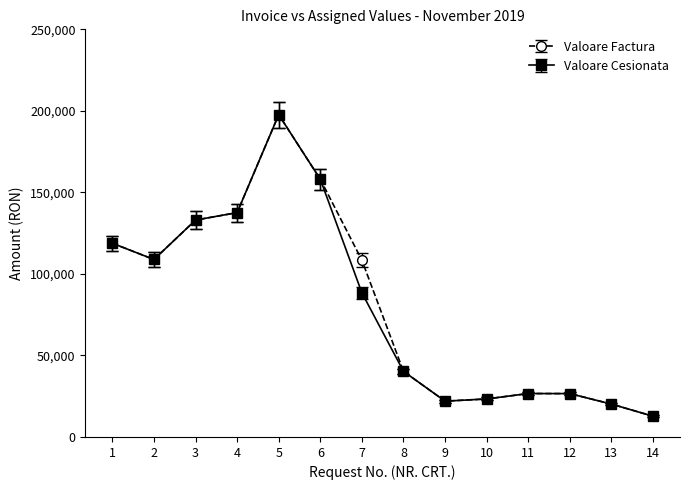

True or false: Valoare Cesionata has a value of 12117.5 at 13.

False